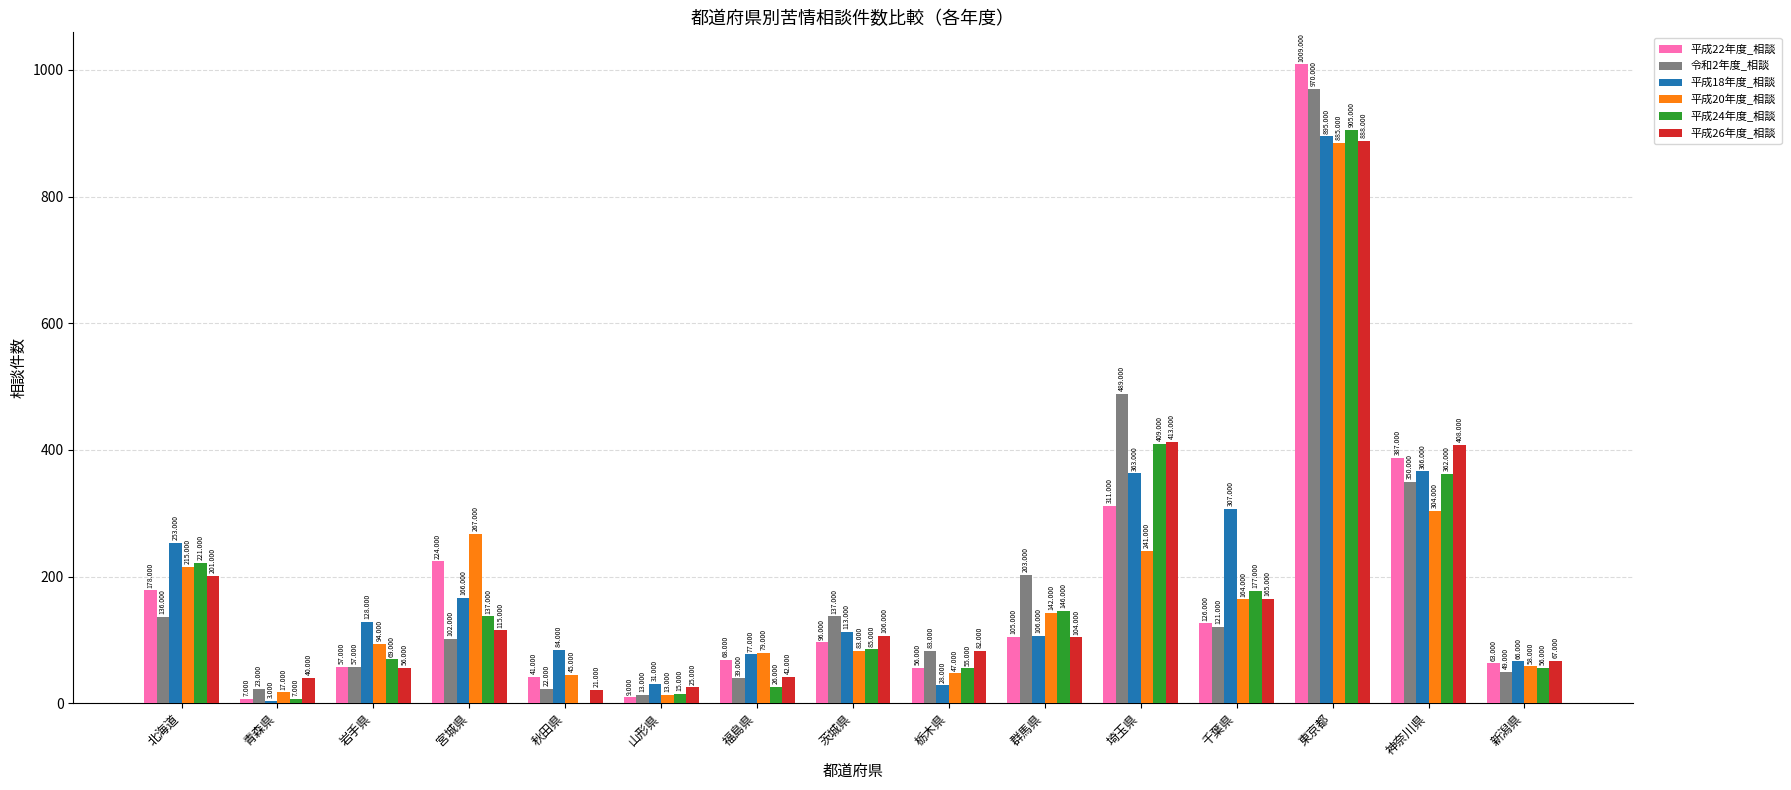

Reading left to right, list all the values displayed in this chart.

平成22年度_相談: 178	7	57	224	41	9	68	96	56	105	311	126	1009	387	63
令和2年度_相談: 136	23	57	102	22	13	39	137	83	203	489	121	970	350	49
平成18年度_相談: 253	3	128	166	84	31	77	113	28	106	363	307	895	366	66
平成20年度_相談: 215	17	94	267	45	13	79	83	47	142	241	164	885	304	58
平成24年度_相談: 221	7	69	137	0	15	26	85	55	146	409	177	905	362	56
平成26年度_相談: 201	40	56	115	21	25	42	106	82	104	413	165	888	408	67